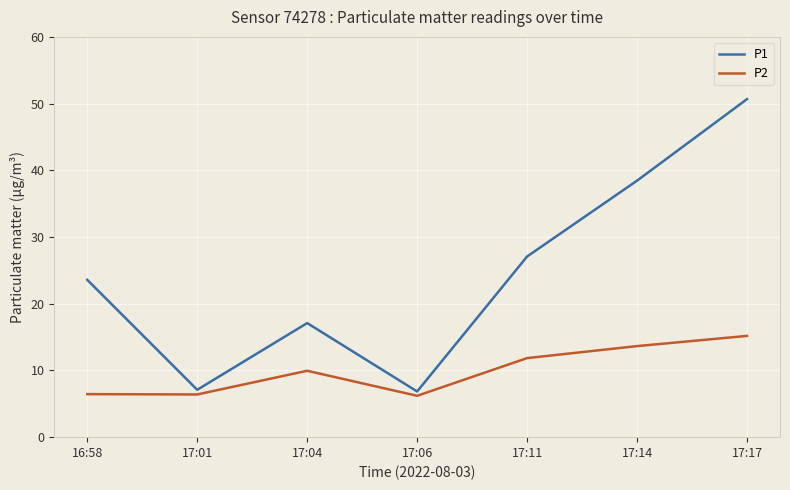

How many interior local valleys does the P1 series have?

2